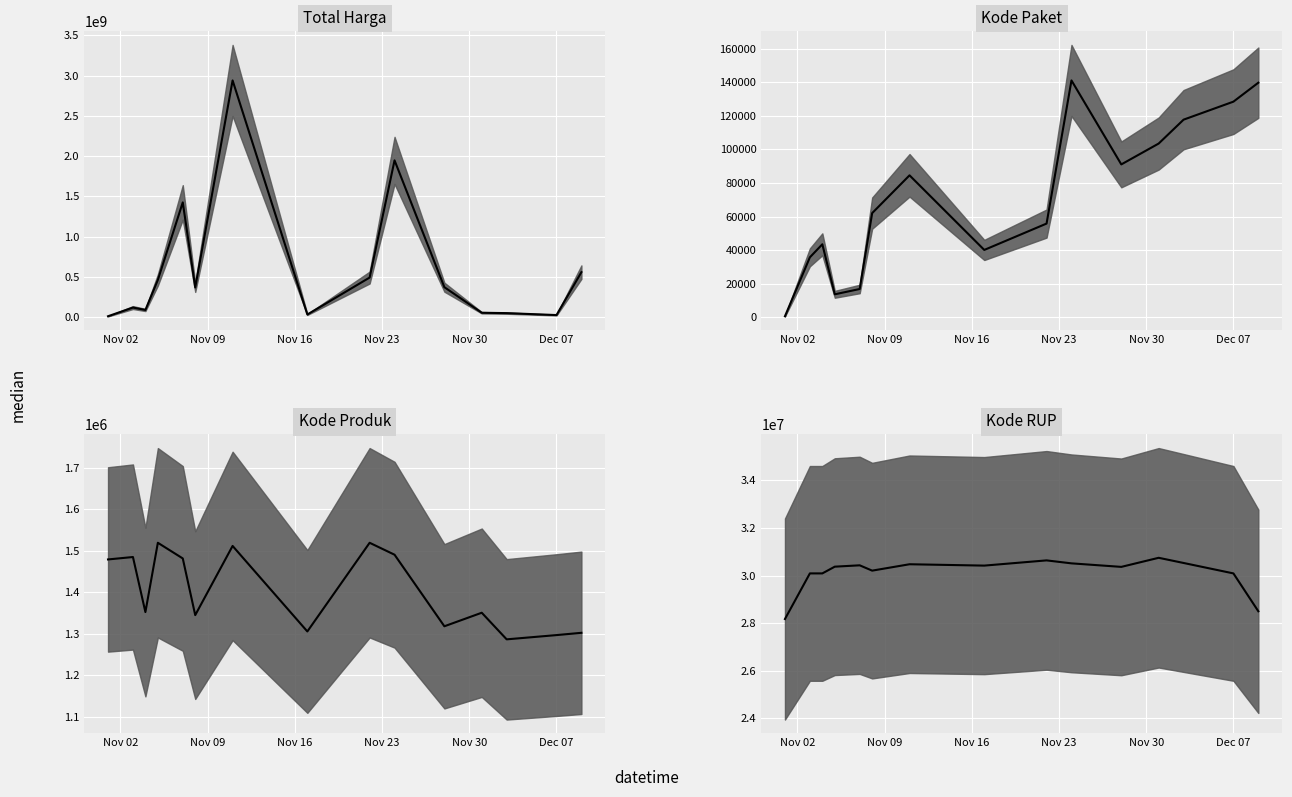

True or false: Total Harga has a value of 210462631 at Kode Paket.

False